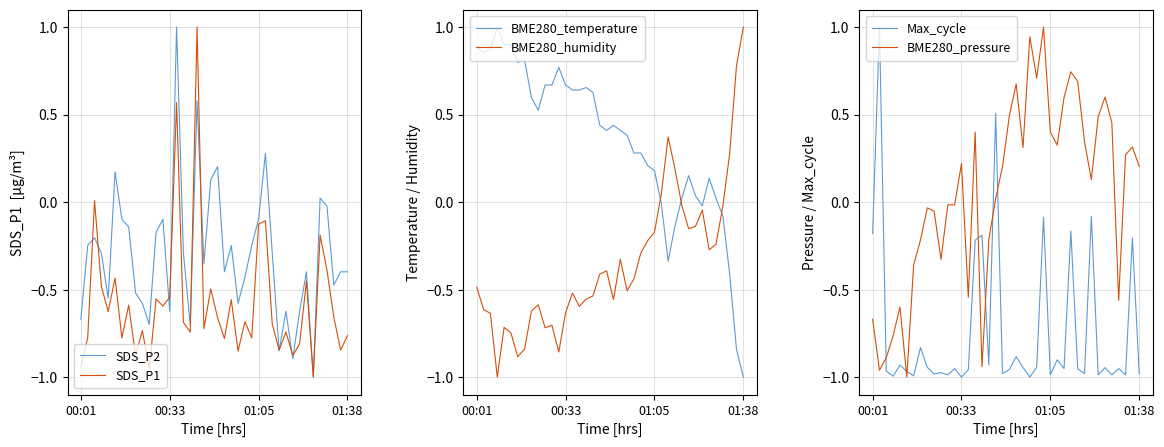

True or false: Max_cycle and BME280_pressure cross at least once.

True